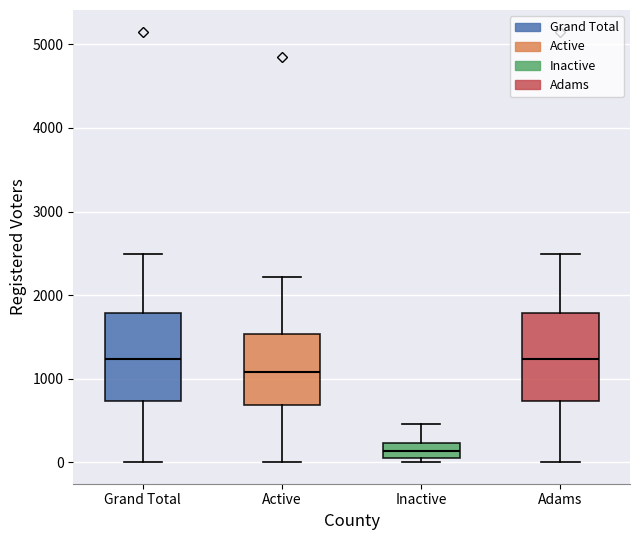

Reading left to right, transcribe this box plot: for each box, give where its median line is, the range the box spans, and where its two whiskers end, as read against the y-axis. The values are not printed on the chart, so give them approximately, as read against the axis.

Grand Total: median 1200, box 700 to 1800, whiskers 0 to 2500
Active: median 1100, box 700 to 1500, whiskers 0 to 2200
Inactive: median 100 (inside the box), box 100 to 200, whiskers 0 to 500
Adams: median 1200, box 700 to 1800, whiskers 0 to 2500